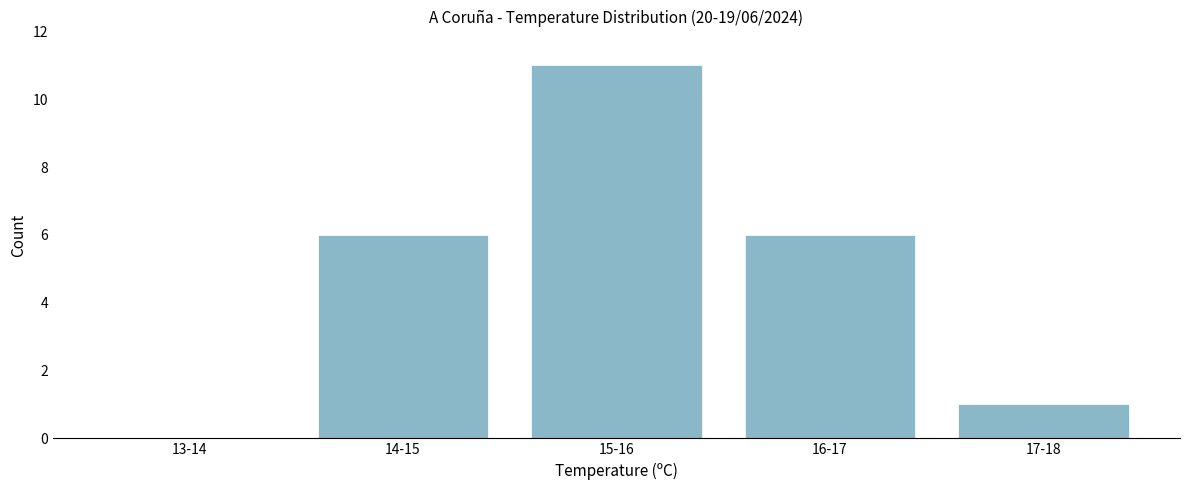

Reading left to right, extract all data points from this chart.

13-14=0	14-15=6	15-16=11	16-17=6	17-18=1